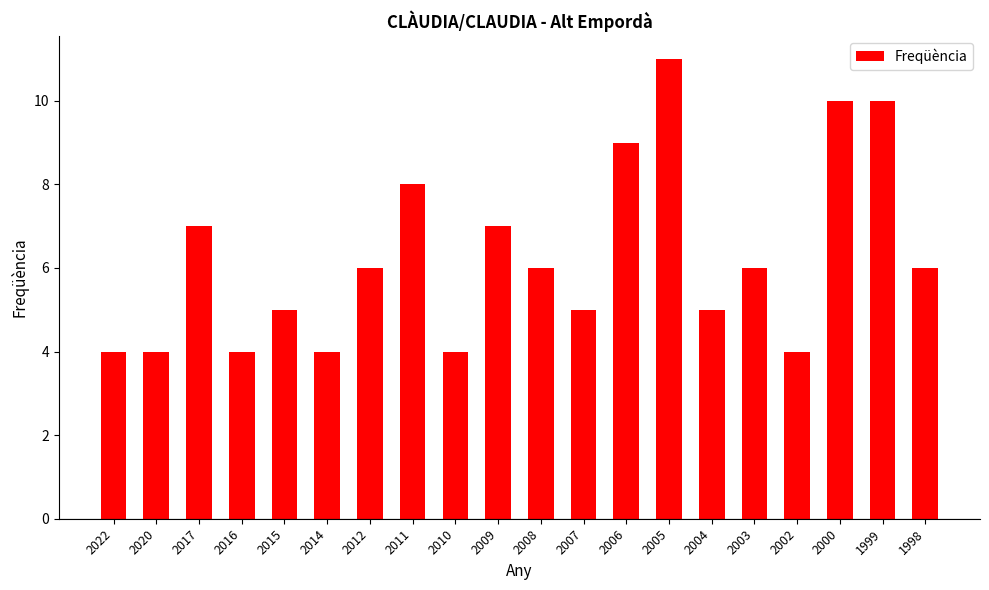

True or false: the data shows 11 at 2009.

False